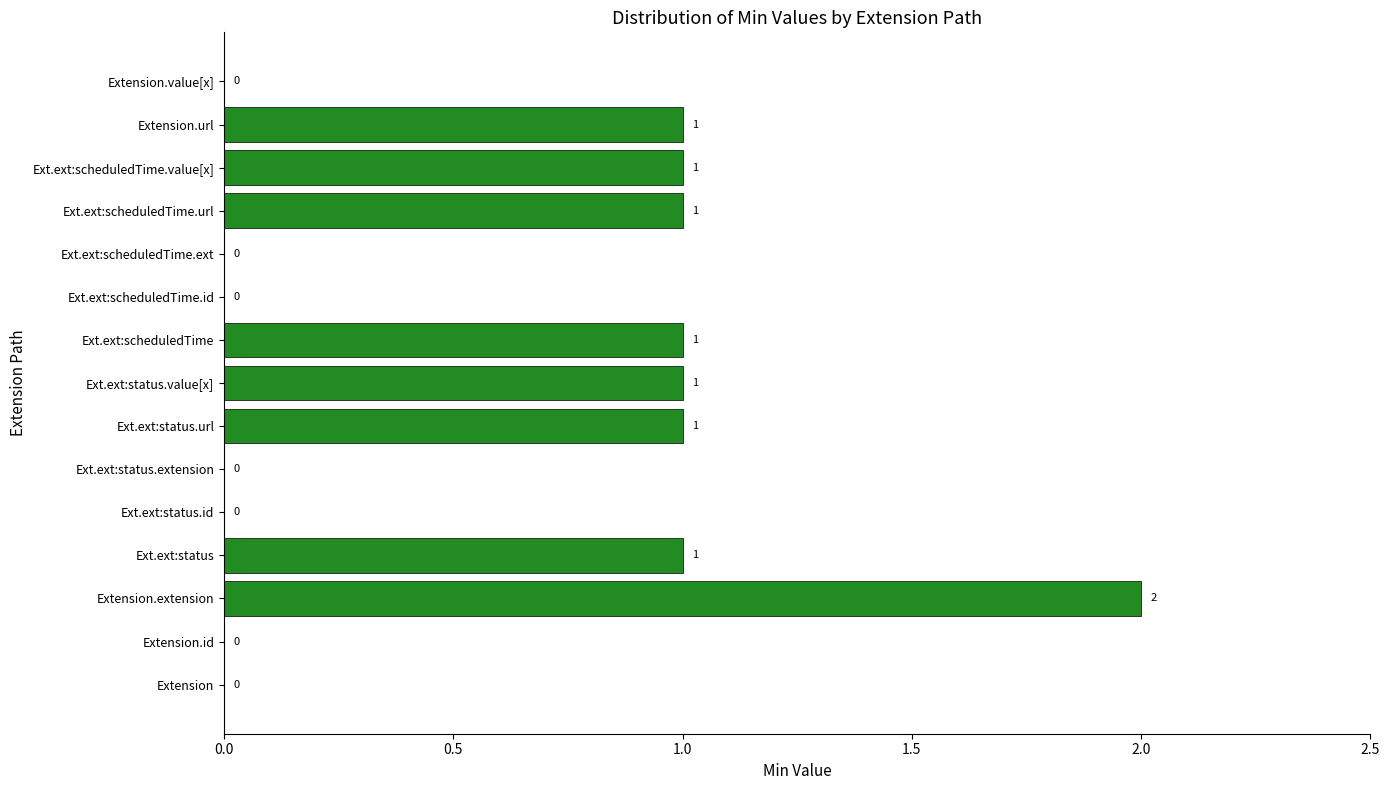

What is the change in value from Ext.ext:scheduledTime.id to Ext.ext:scheduledTime.url?

+1